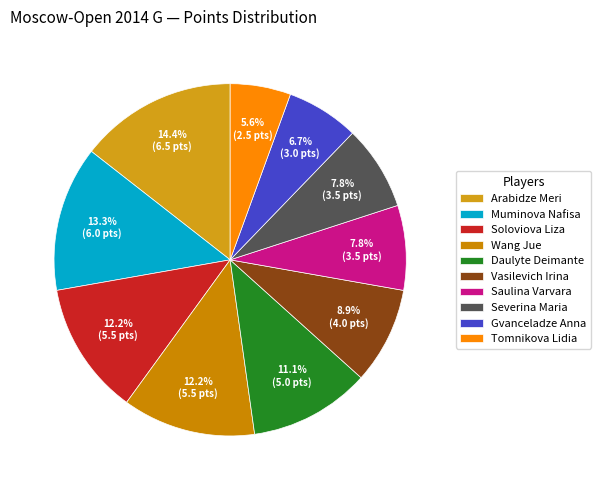

Count the number of slices in the pie.

10